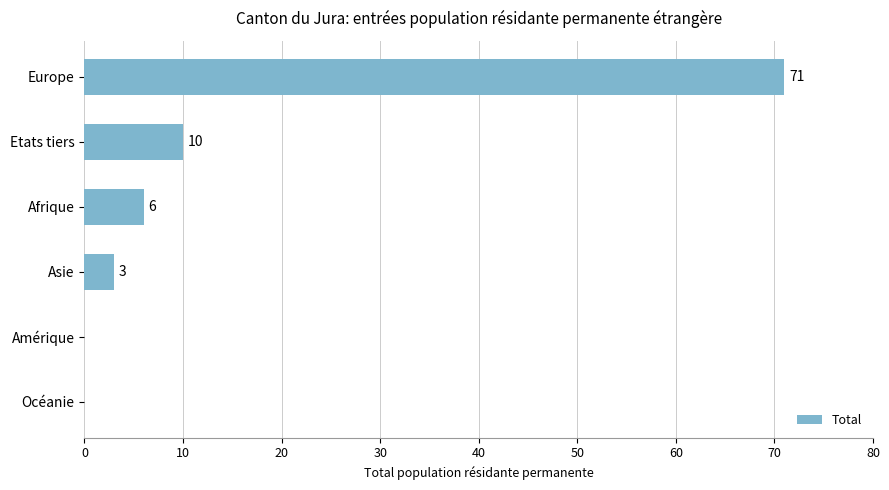

At which label is the value closest to 35?

Etats tiers